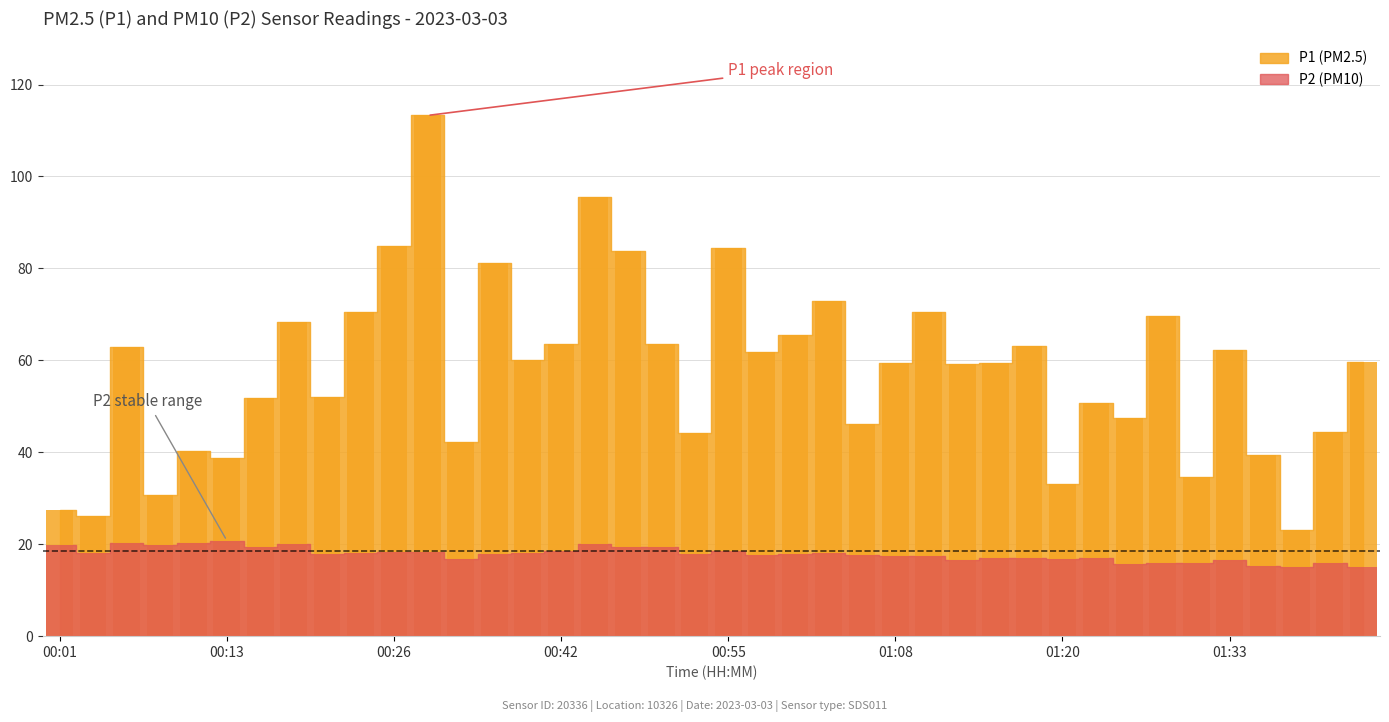

Where is P1 nearest to the value 68?

00:18